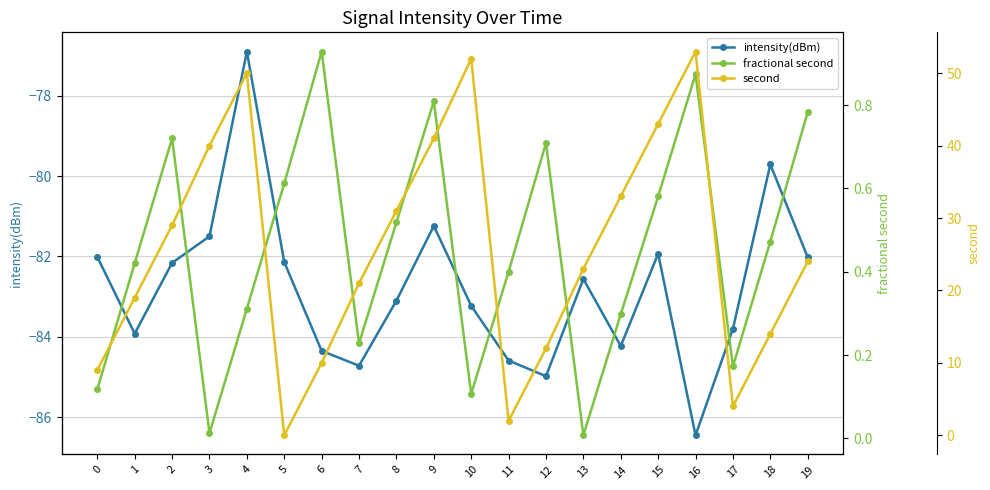

Which series changed the most between 12 and 14?

second